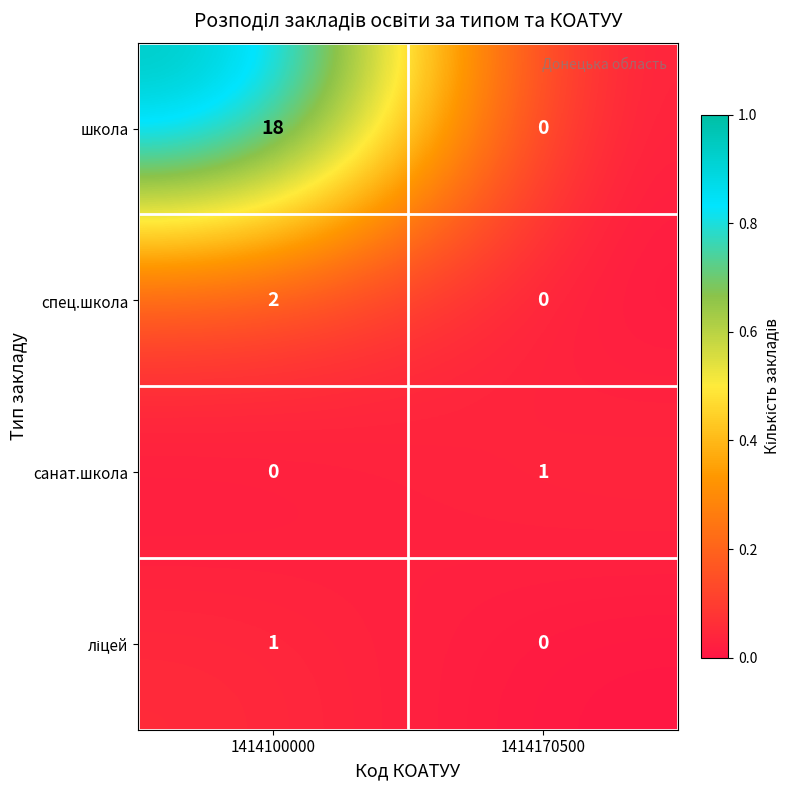

Which series has the widest spread of values?

школа